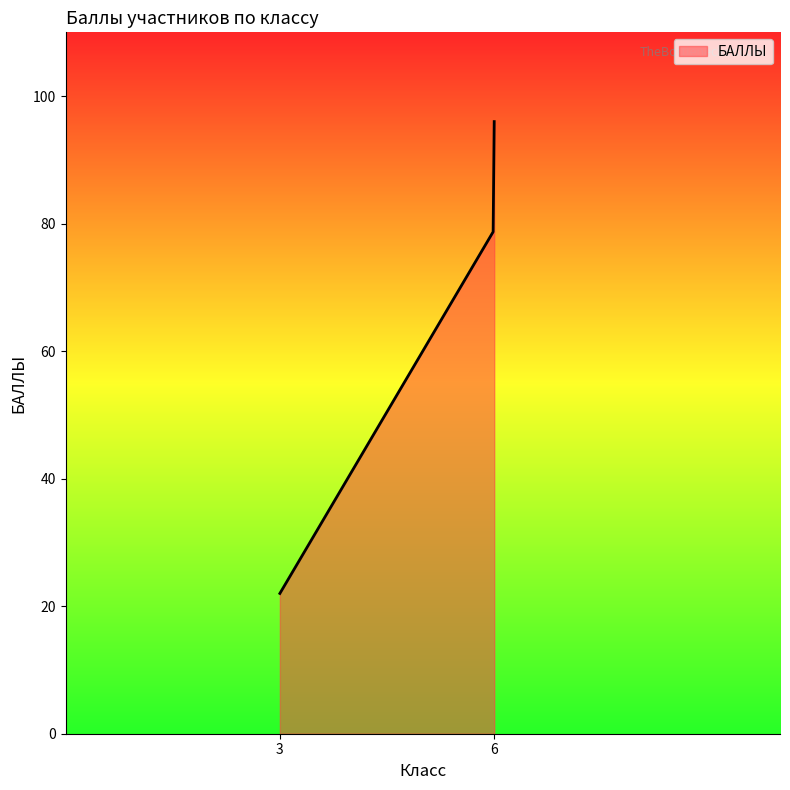

What is the difference between the maximum and minimum values?

74.0